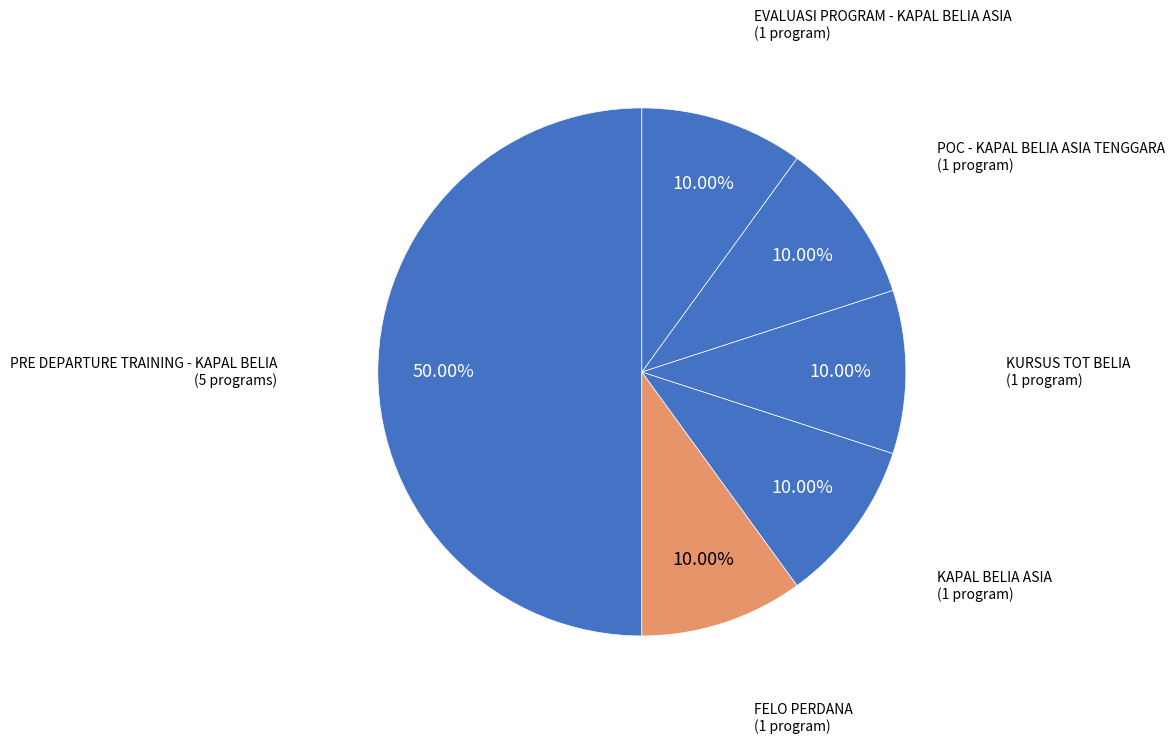

What percentage do EVALUASI PROGRAM - KAPAL BELIA ASIA and KAPAL BELIA ASIA together represent?

20.0%